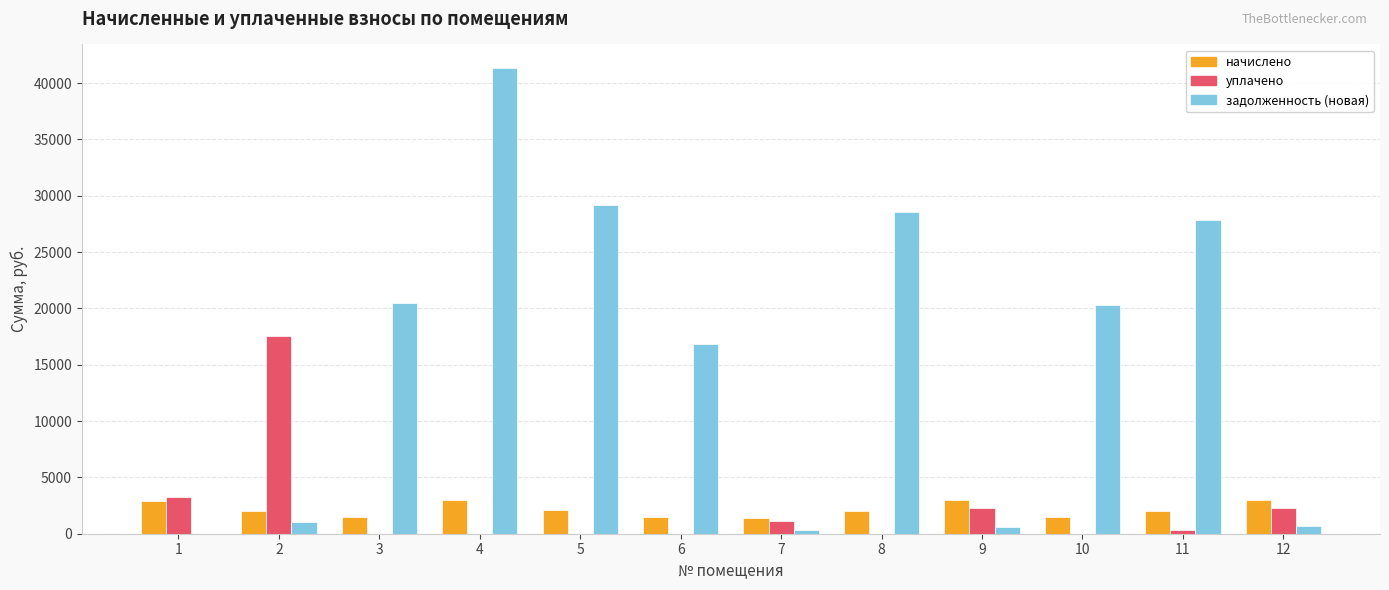

The задолженность (новая) series shows 41364.0 at 4. True or false?

True